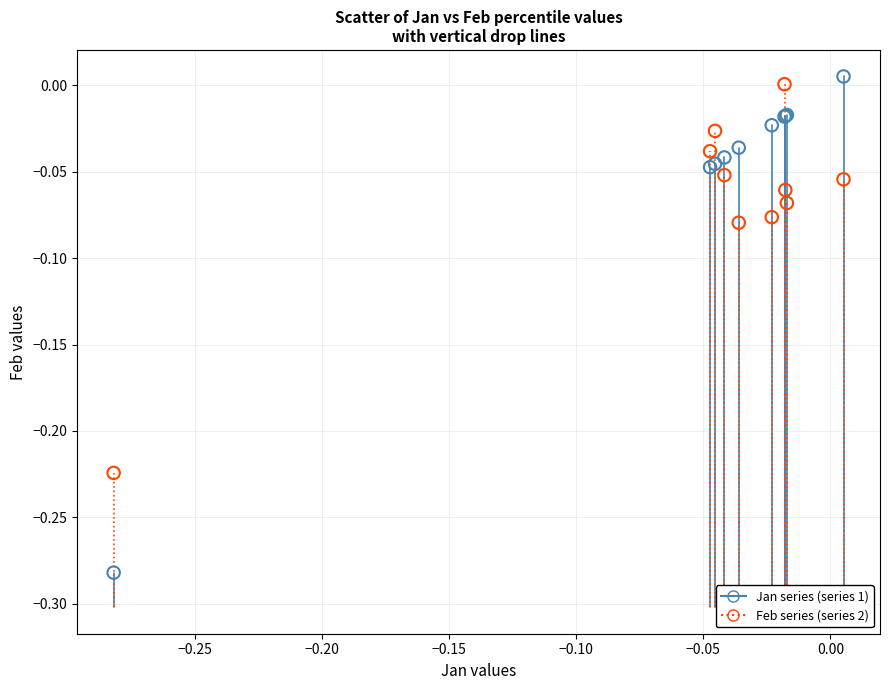

Which series contains the highest Y value?

Jan series (series 1)